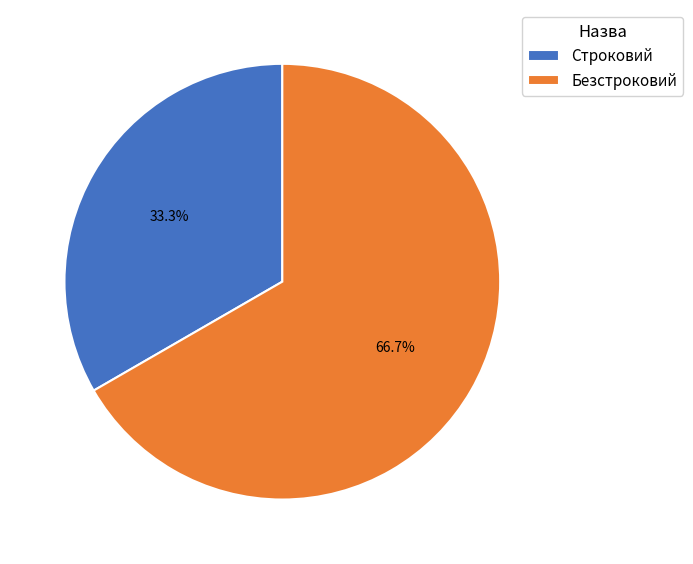

To the nearest percent, what is the difference between the Безстроковий and Строковий slice percentages?

33%